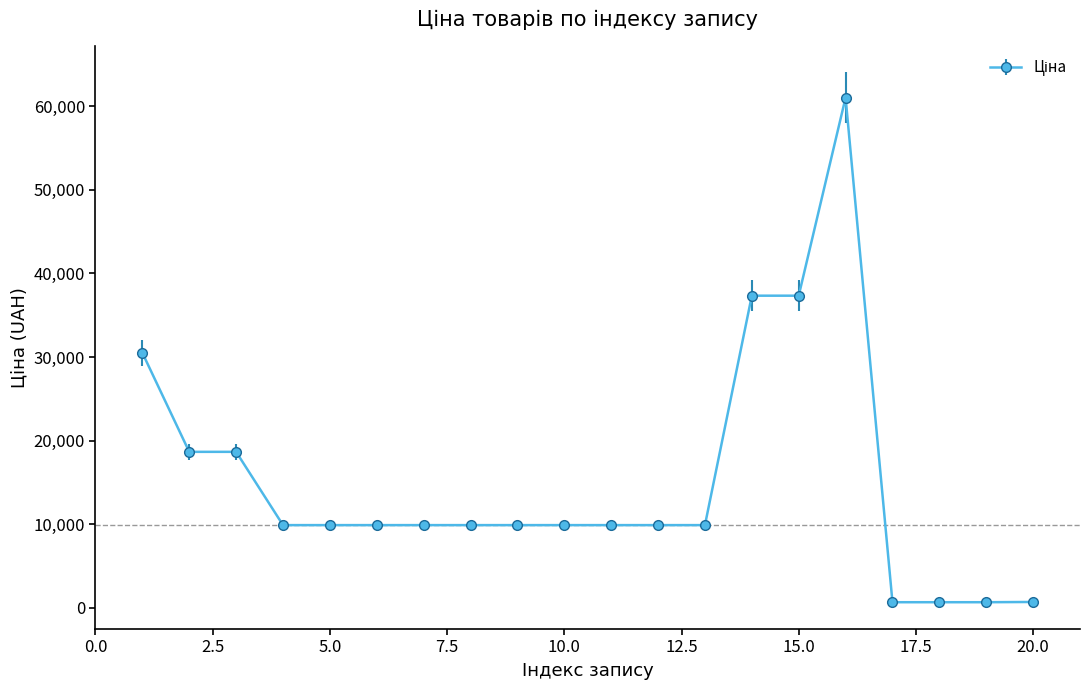

How many data points are above 9908?

16